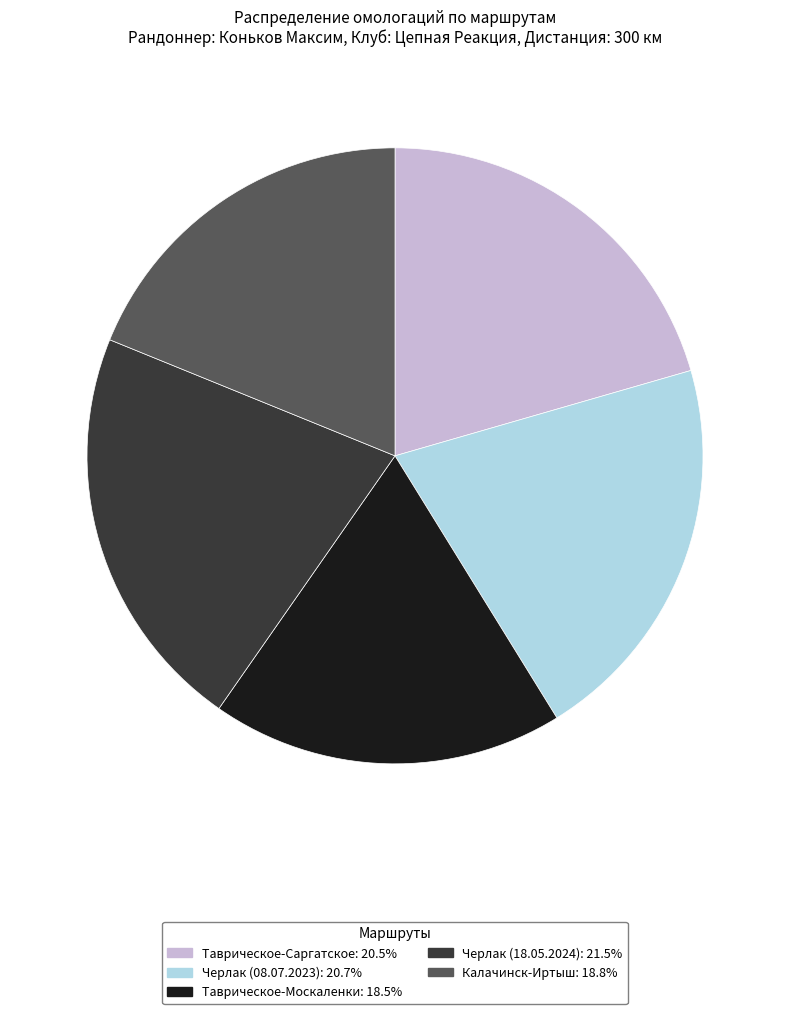

What is the largest slice in the pie chart?

Черлак (18.05.2024)